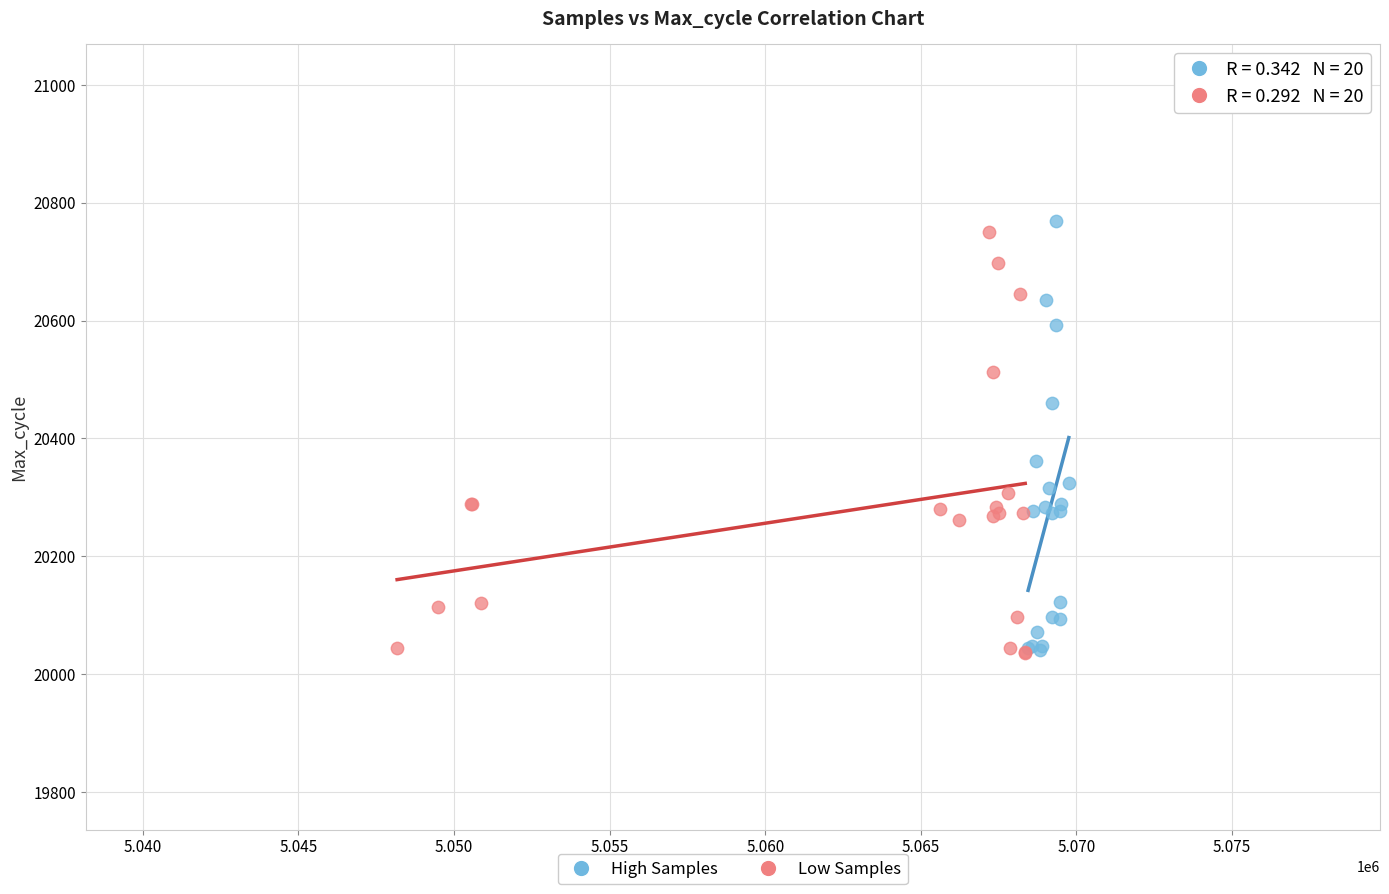

What are all the series names shown in the legend?

High Samples, Low Samples